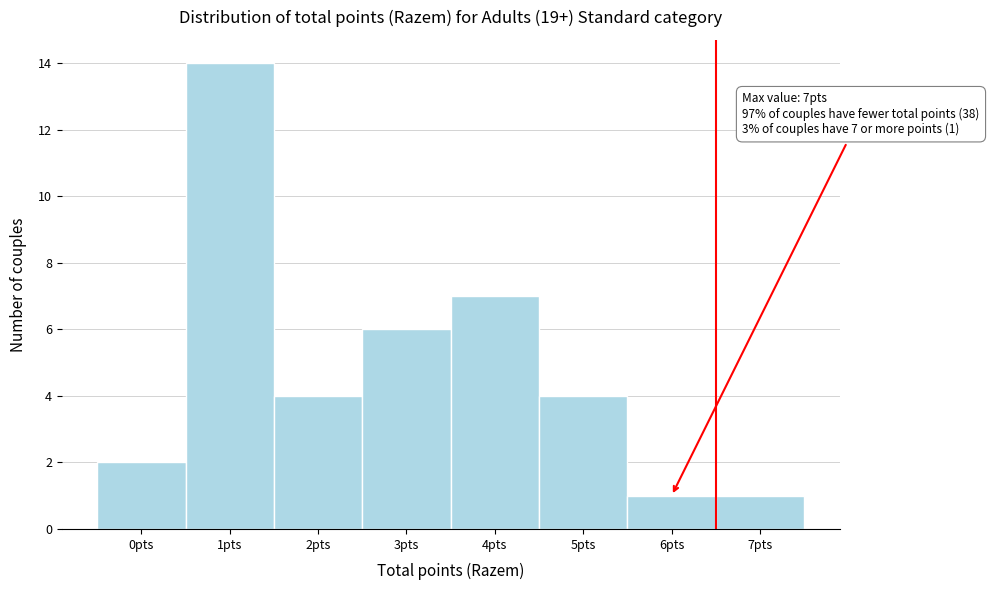

Reading left to right, transcribe all the data shown in this chart.

0pts=2	1pts=14	2pts=4	3pts=6	4pts=7	5pts=4	6pts=1	7pts=1